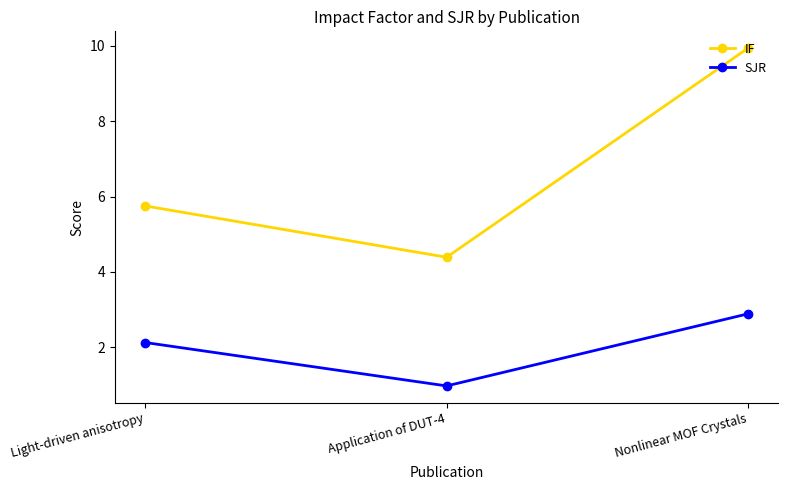

Which label corresponds to the smallest value in the chart?

Application of DUT-4